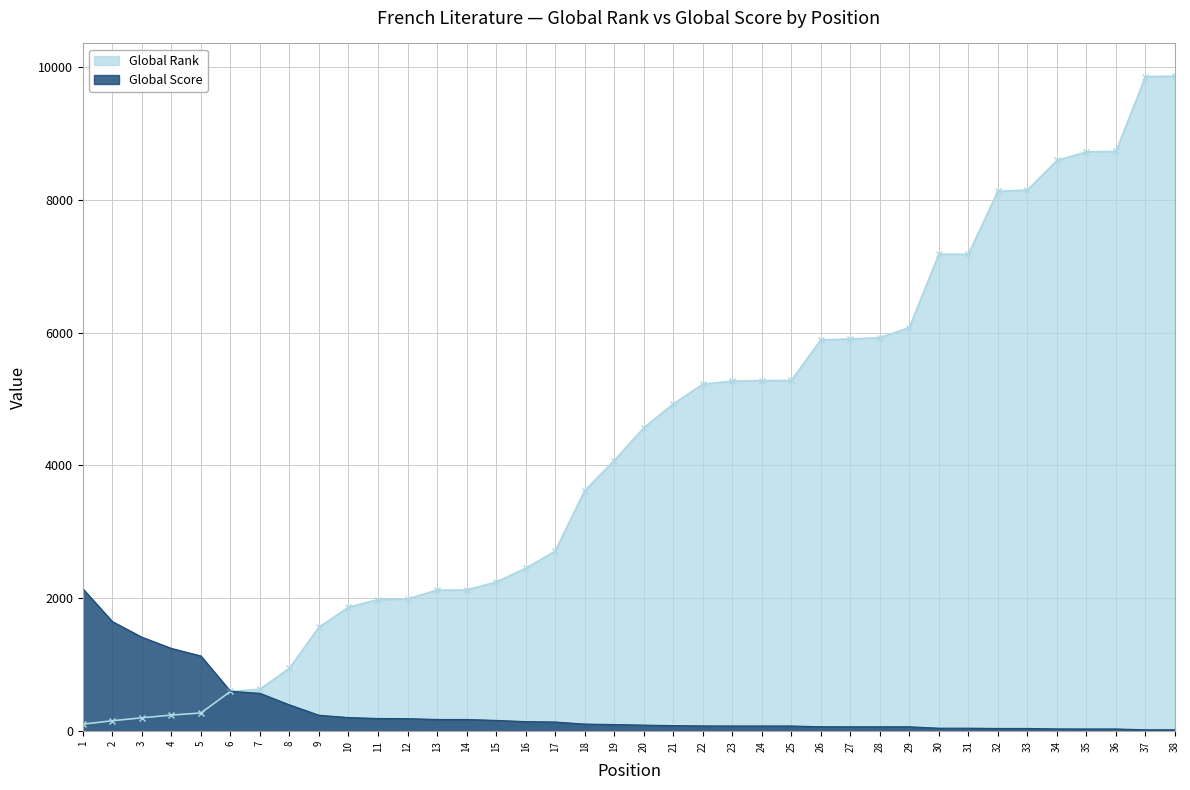

List the series in order of their peak value, highest first.

Global Rank, Global Score